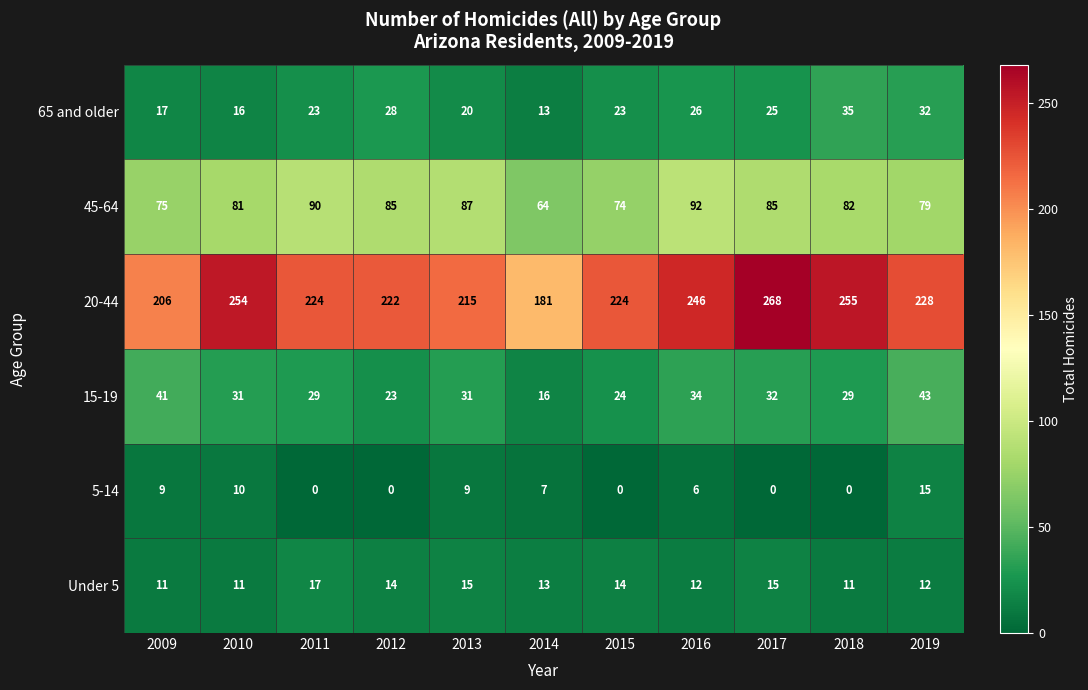

The 15-19 series shows 43 at 2019. True or false?

True